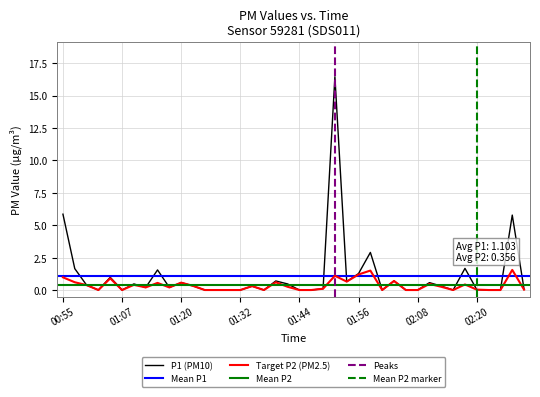

List the labels in order of P1 value, largest first.

01:51, 00:55, 02:28, 01:58, 02:18, 00:58, 01:15, 01:56, 01:05, 01:39, 02:03, 01:54, 01:20, 02:11, 01:10, 01:41, 01:00, 01:22, 01:34, 02:13, 01:12, 01:17, 01:49, 02:30, 02:20, 01:03, 01:07, 01:24, 01:27, 01:29, 01:32, 01:37, 01:44, 01:46, 02:01, 02:06, 02:08, 02:15, 02:23, 02:25